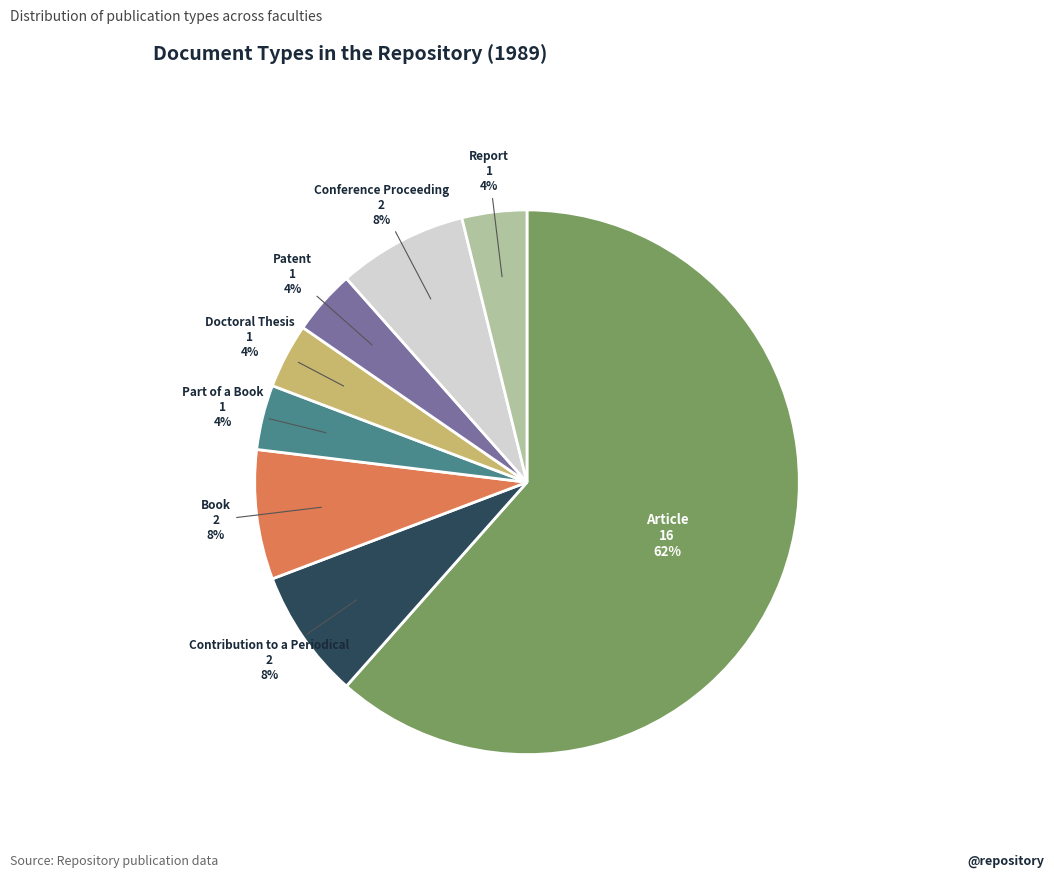

What percentage is the Book slice, to the nearest percent?

8%